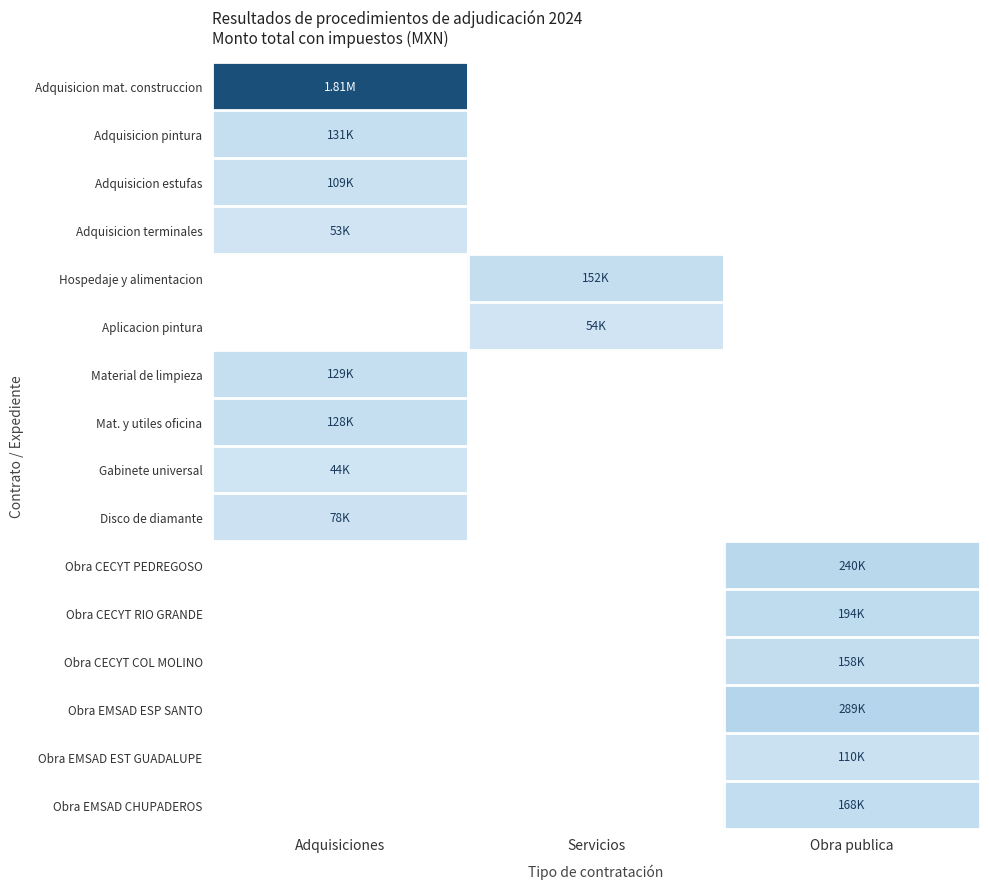

At how many categories does at least one series exceed 1660715?

1